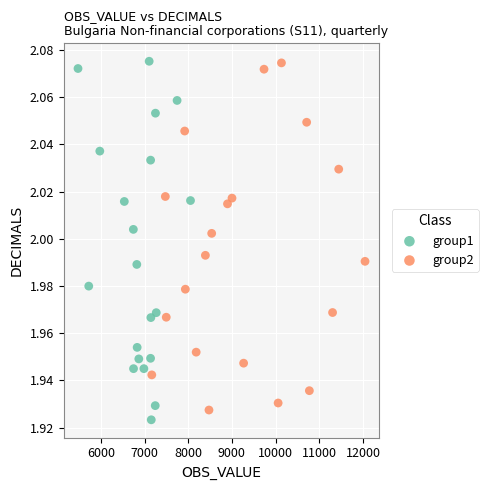

What are all the series names shown in the legend?

group1, group2